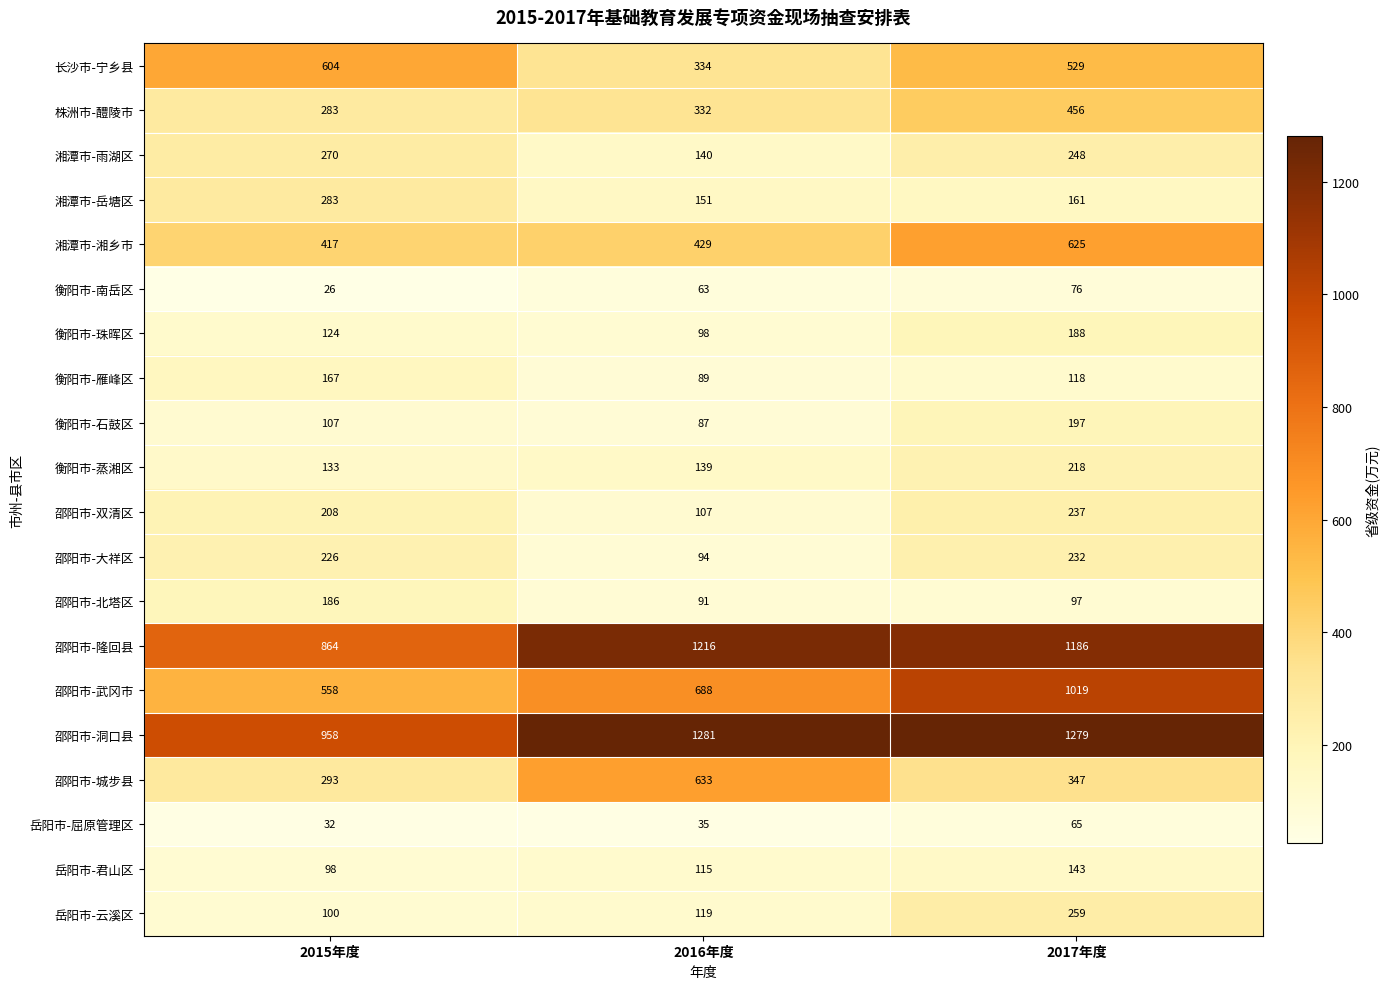

Where is 湘潭市-湘乡市 nearest to the value 521?

2016年度